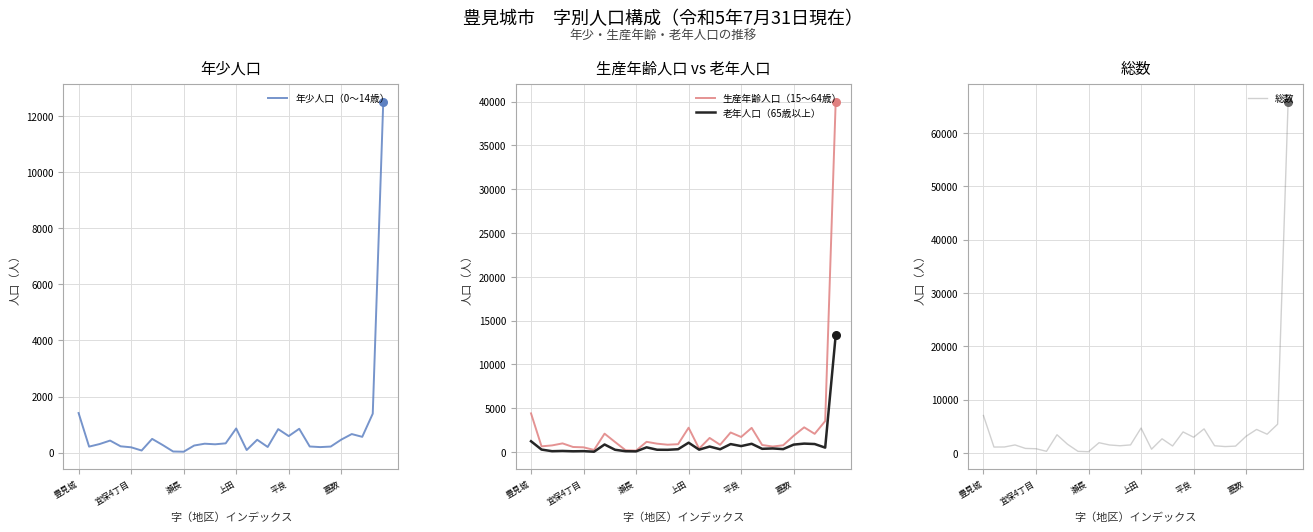

Which series reaches the maximum Y coordinate?

総数